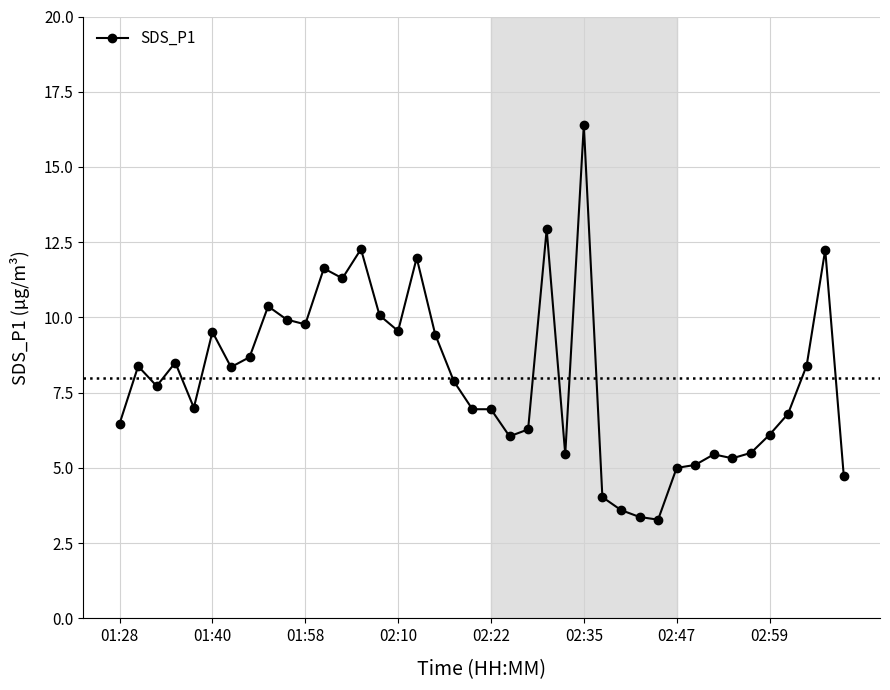

What is the average value?

8.0